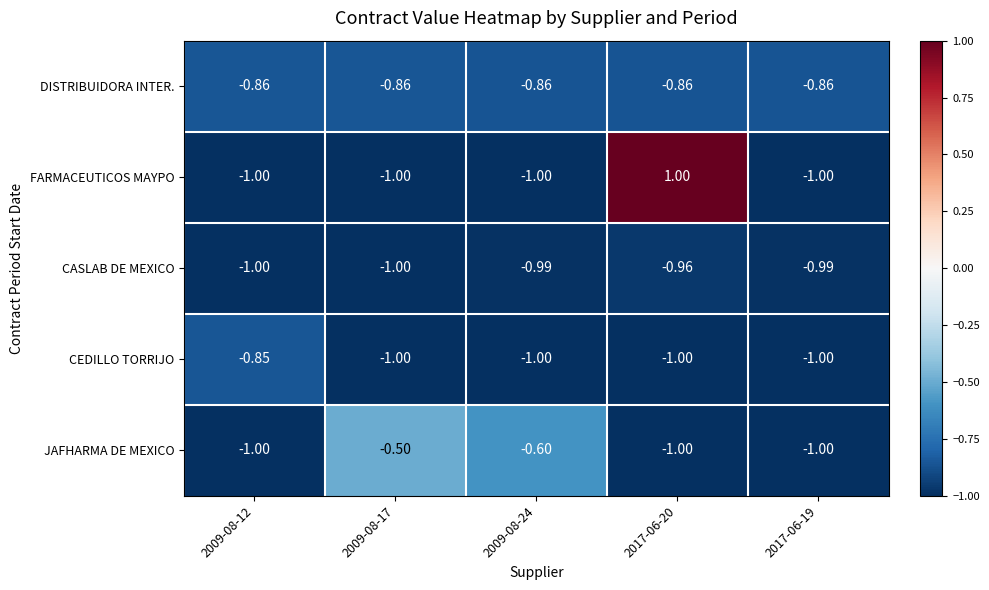

At how many categories does at least one series exceed 0?

1